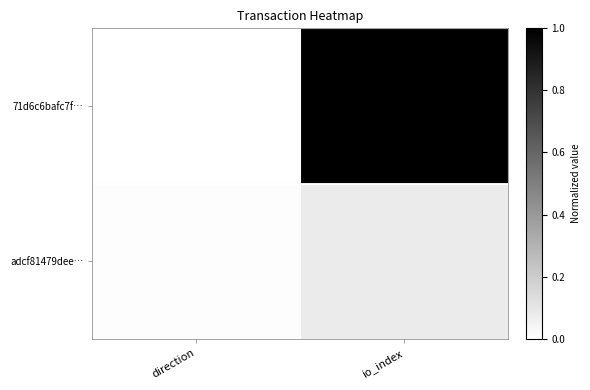

Reading left to right, what are all the values shown in this chart?

71d6c6bafc7f…: direction=0.0	io_index=1.0
adcf81479dee…: direction=0.0	io_index=0.1